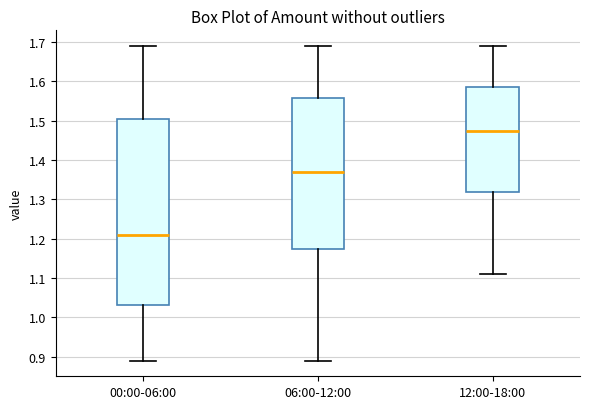

Which box is the tallest, from its lower edge to its upper edge?

00:00-06:00